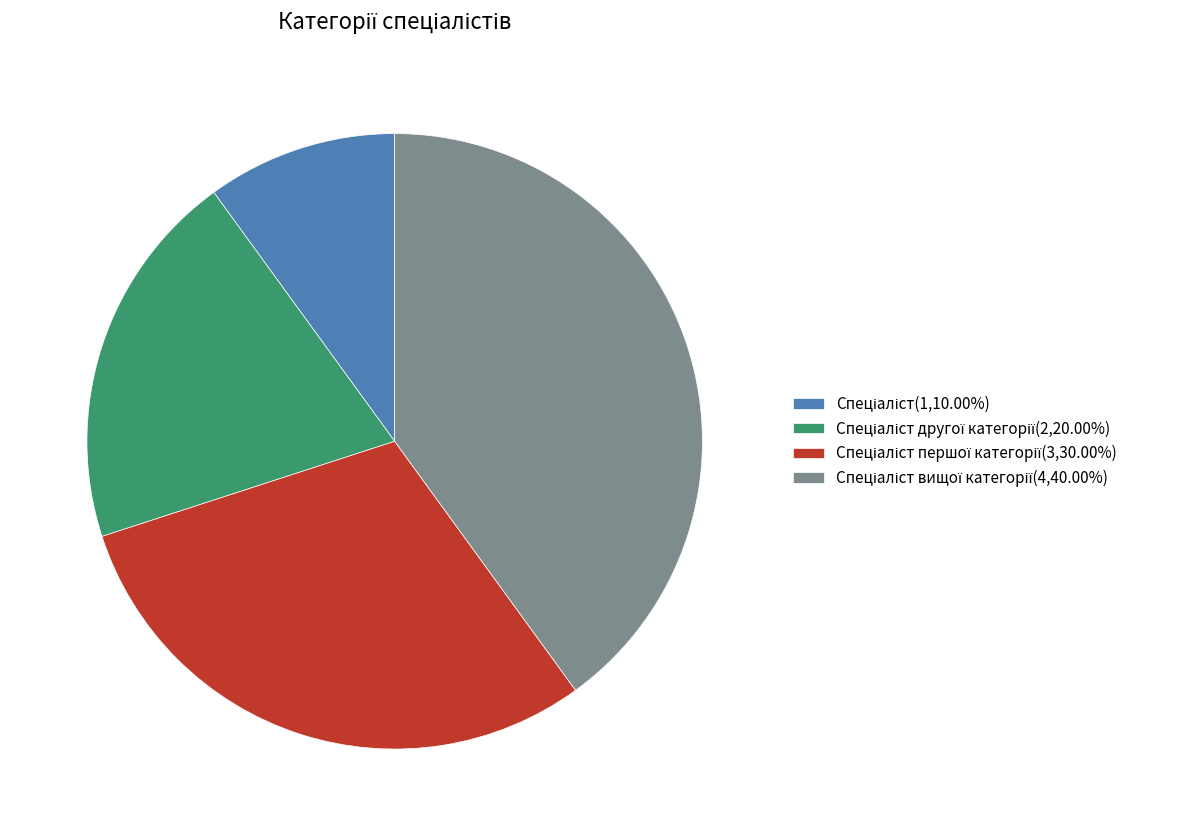

Does any single category account for the majority?

No